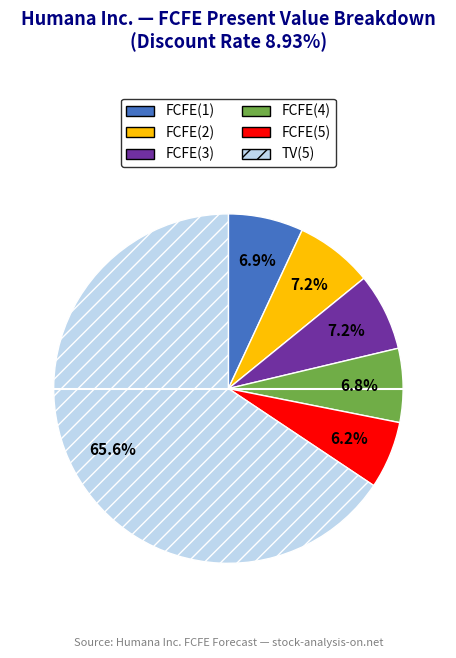

To the nearest percent, what is the average slice percentage?

17%